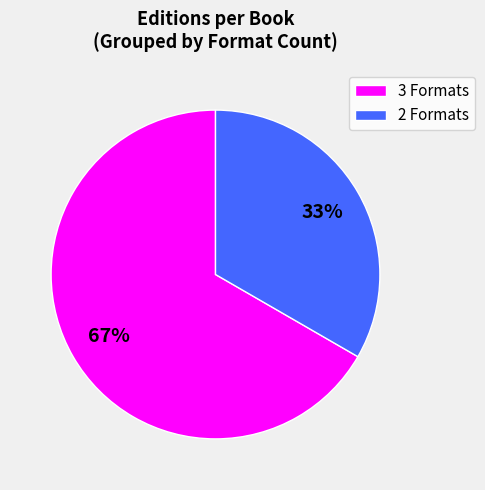

Approximately how many times larger is the value at 2 Formats compared to 3 Formats?

0.5